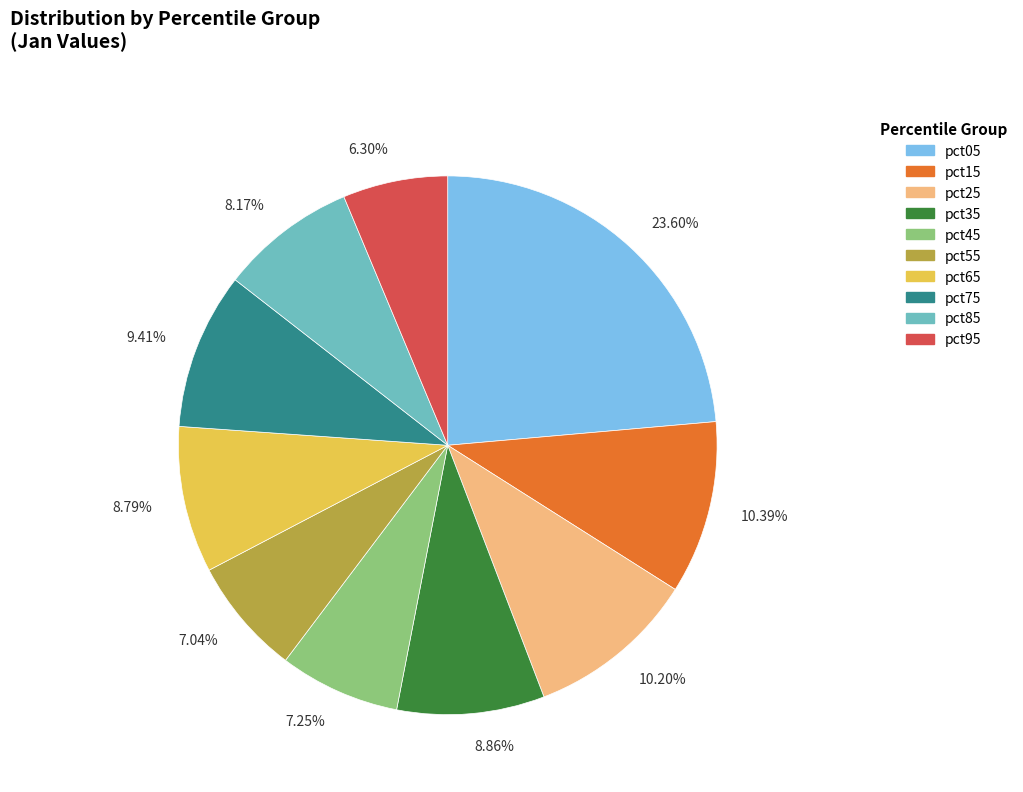

Do 8.79% and 9.41% together represent more than half of the pie?

No